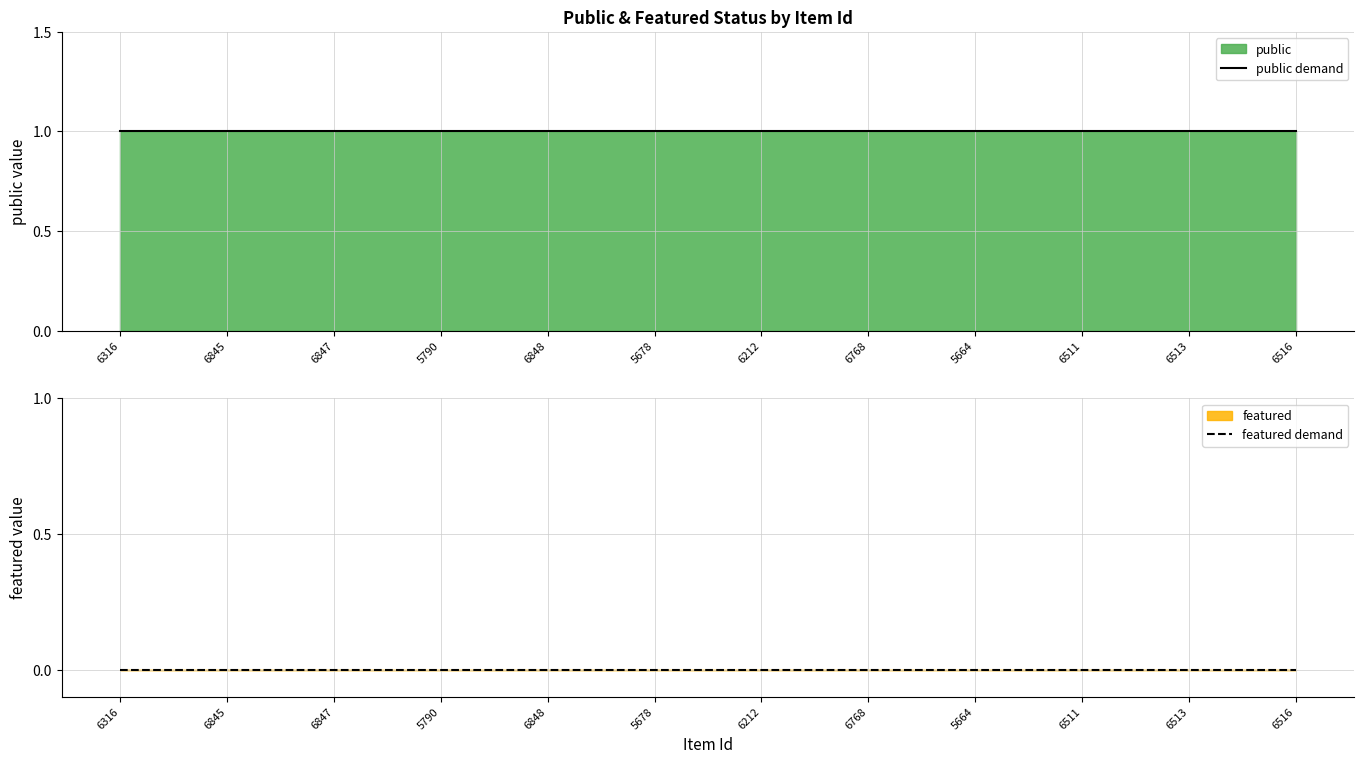

List the labels in order of featured demand value, smallest first.

6316, 6845, 6847, 5790, 6848, 5678, 6212, 6768, 5664, 6511, 6513, 6516